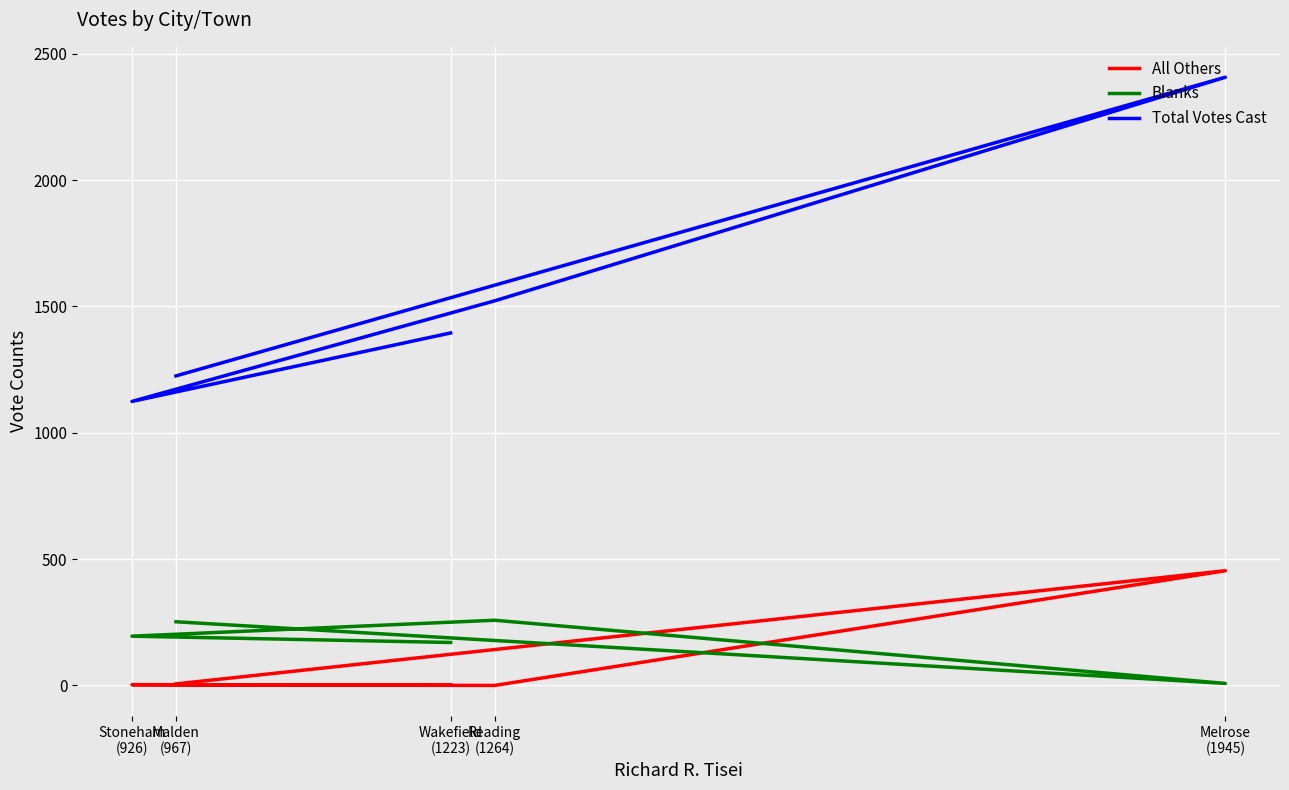

Where is the first local minimum for Total Votes Cast?

Stoneham
(926)